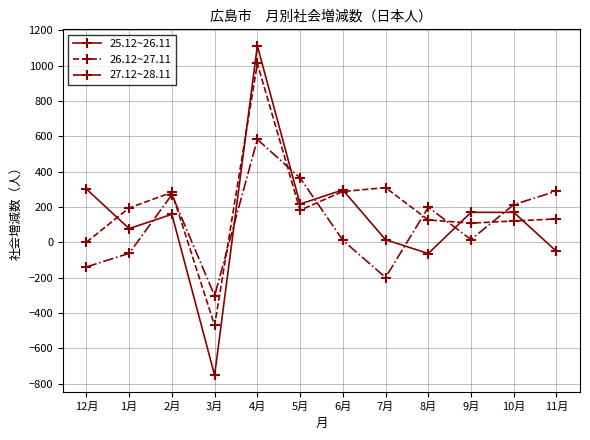

True or false: 25.12~26.11 has a value of 91 at 2月.

False